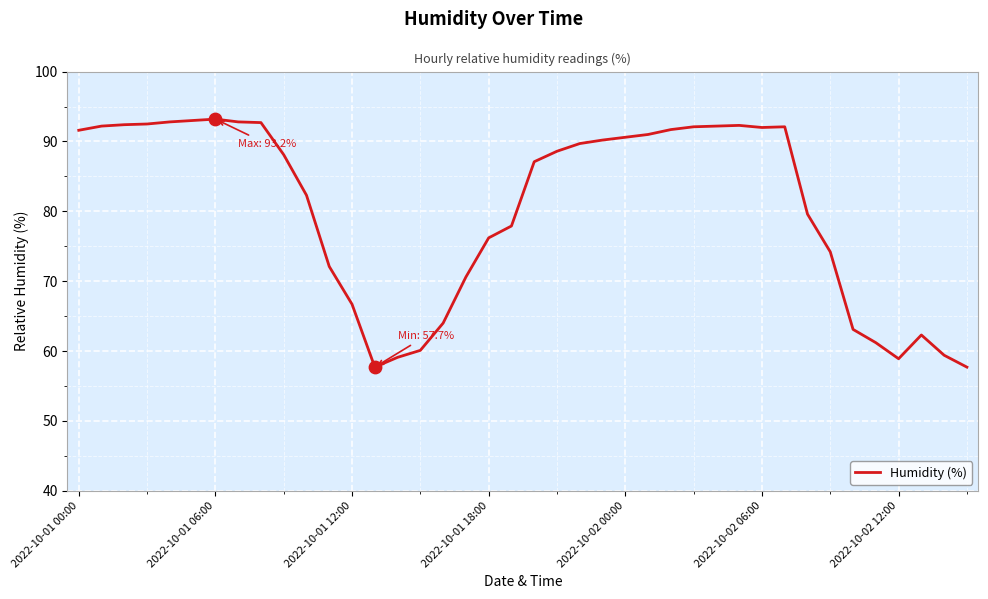

What is the difference between the maximum and minimum values?

35.5